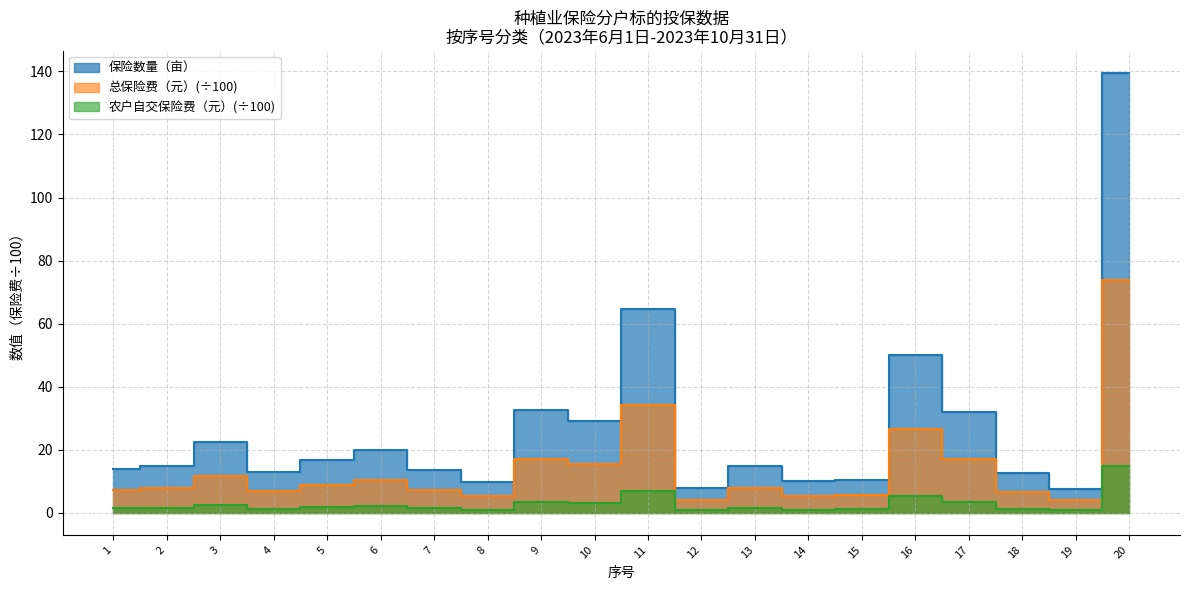

At 5, list the series in order from smallest to largest.

农户自交保险费（元）, 总保险费（元）, 保险数量（亩）